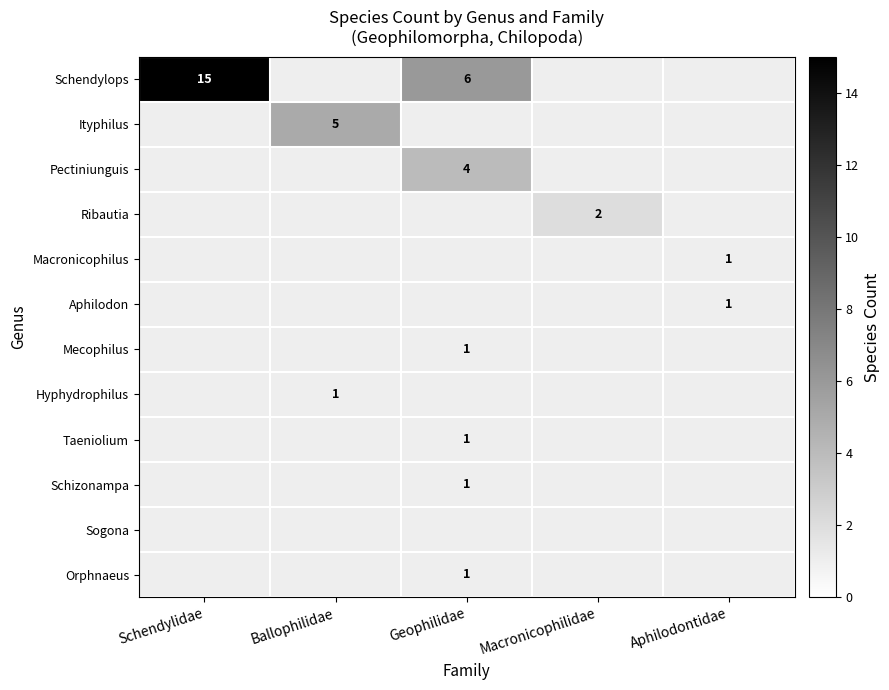

True or false: Orphnaeus has a value of 1 at Geophilidae.

True